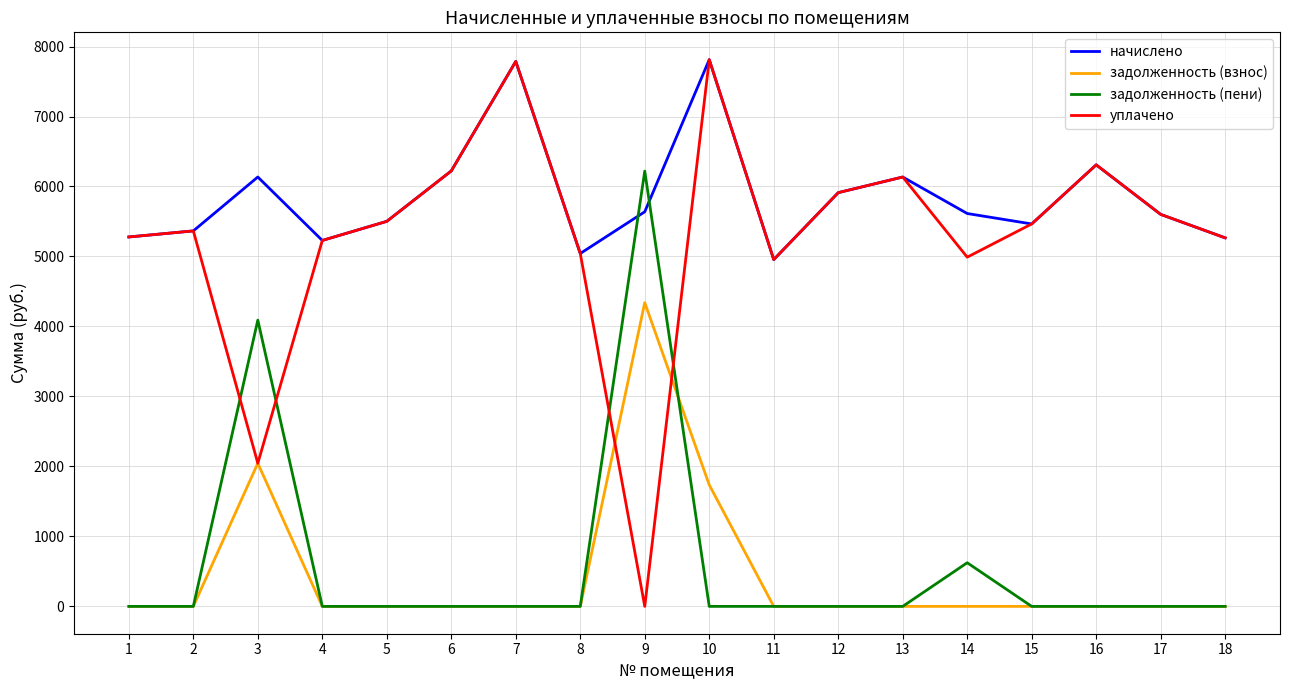

Which series has the largest total across all categories?

начислено